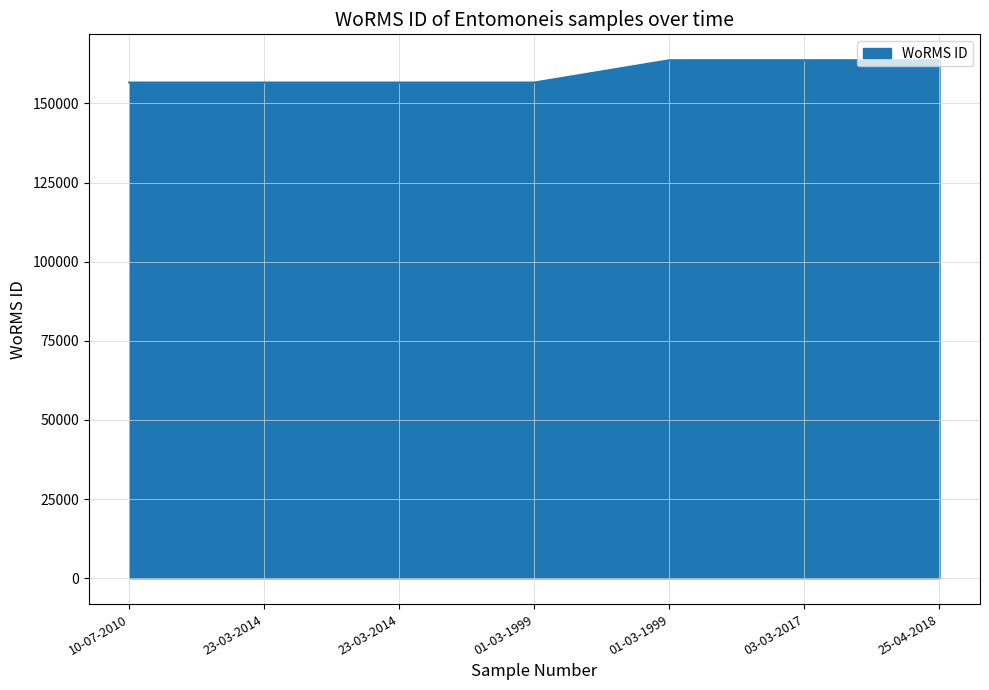

Count the number of values greater than 156598.

3